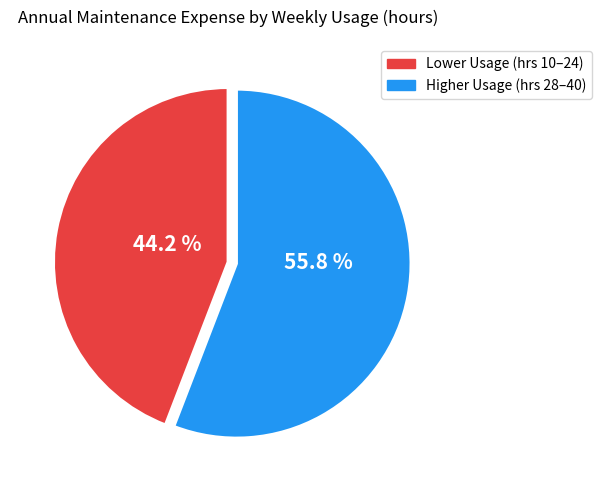

Does any single category account for the majority?

Yes